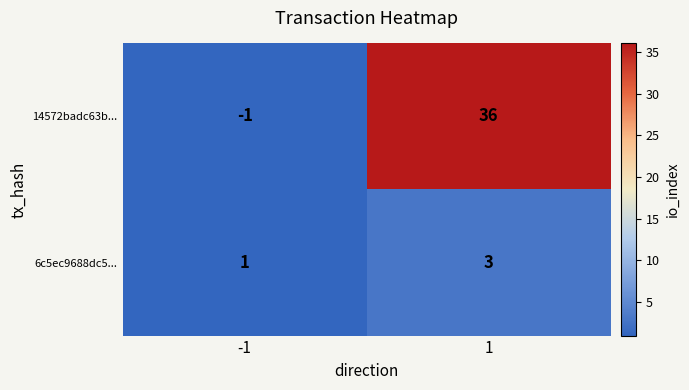

Which series changed the most between -1 and 1?

14572badc63b...